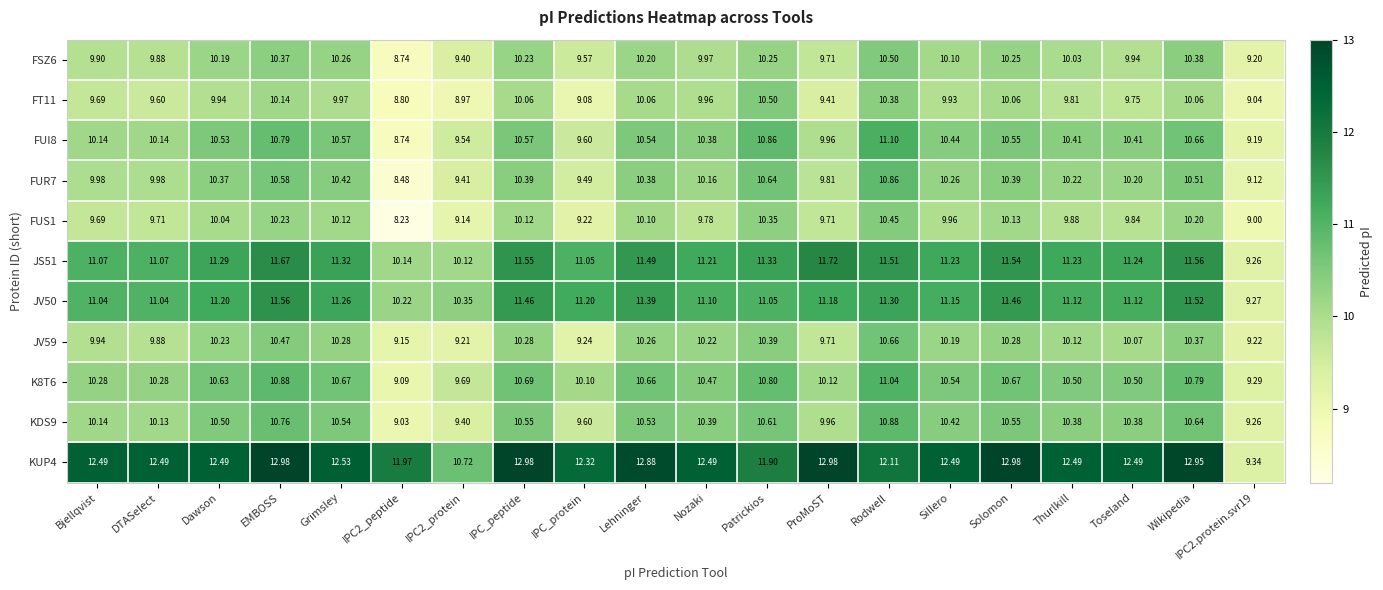

Which category has the highest value in the FUI8 series?

Rodwell